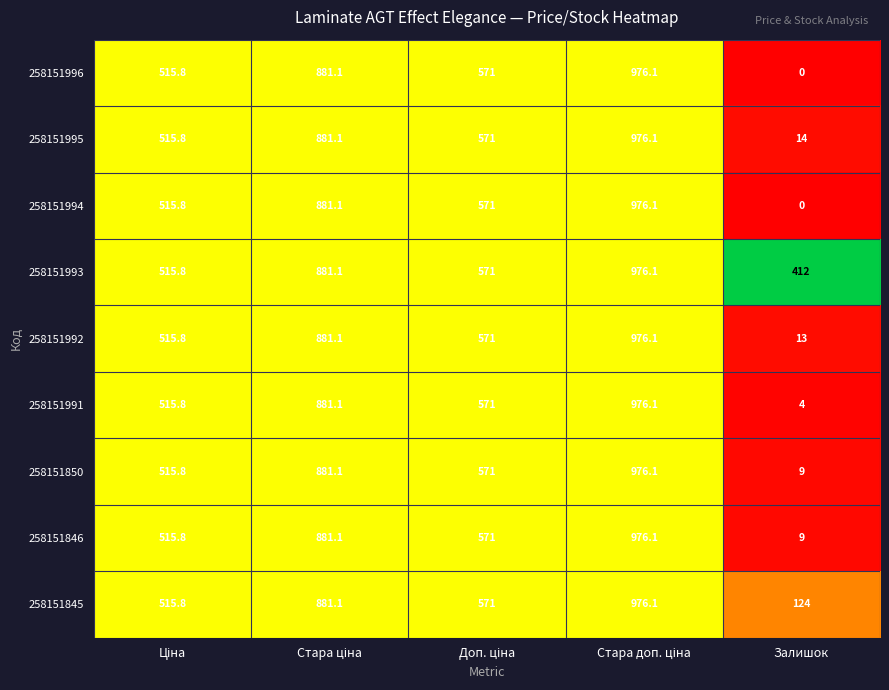

What is the greatest value displayed?

976.1